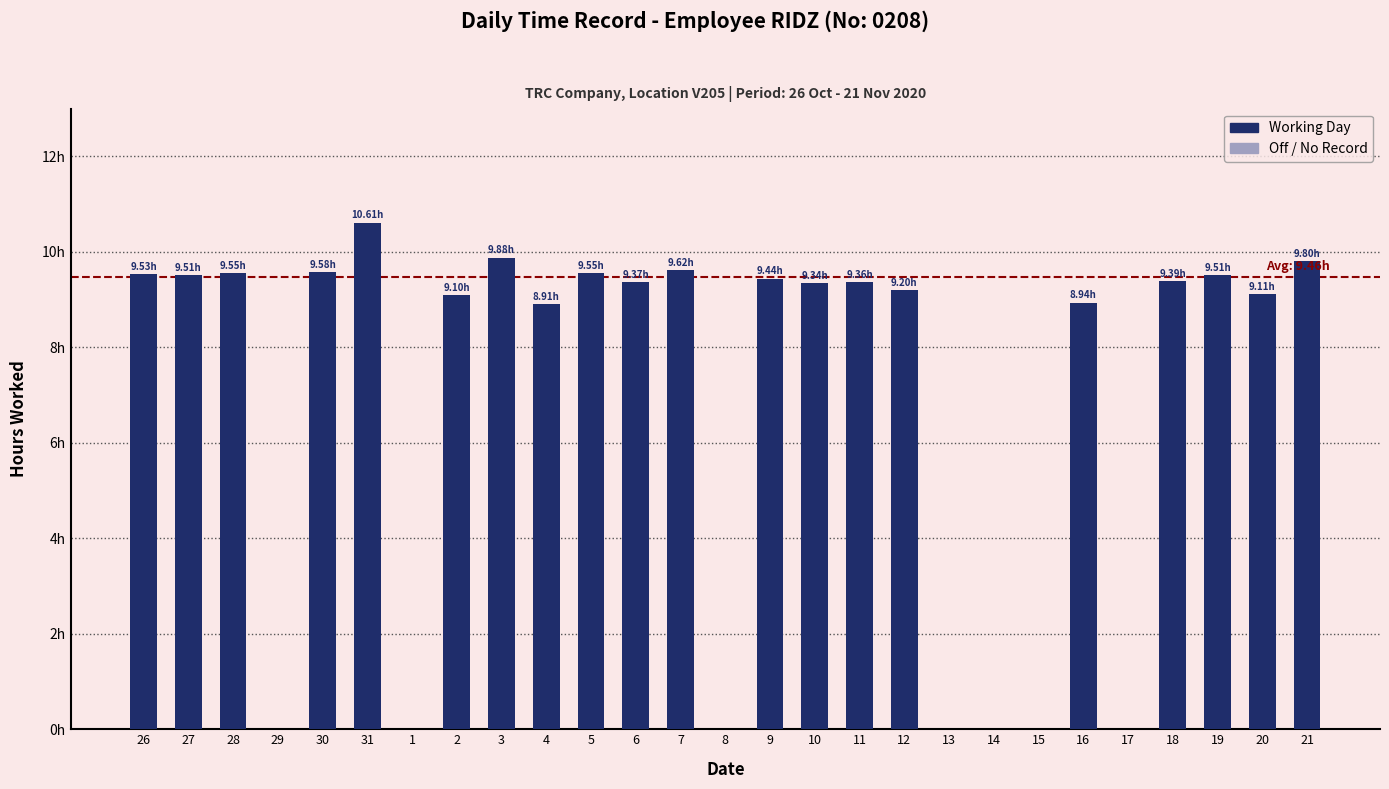

The value at 8 is -6.5. True or false?

False